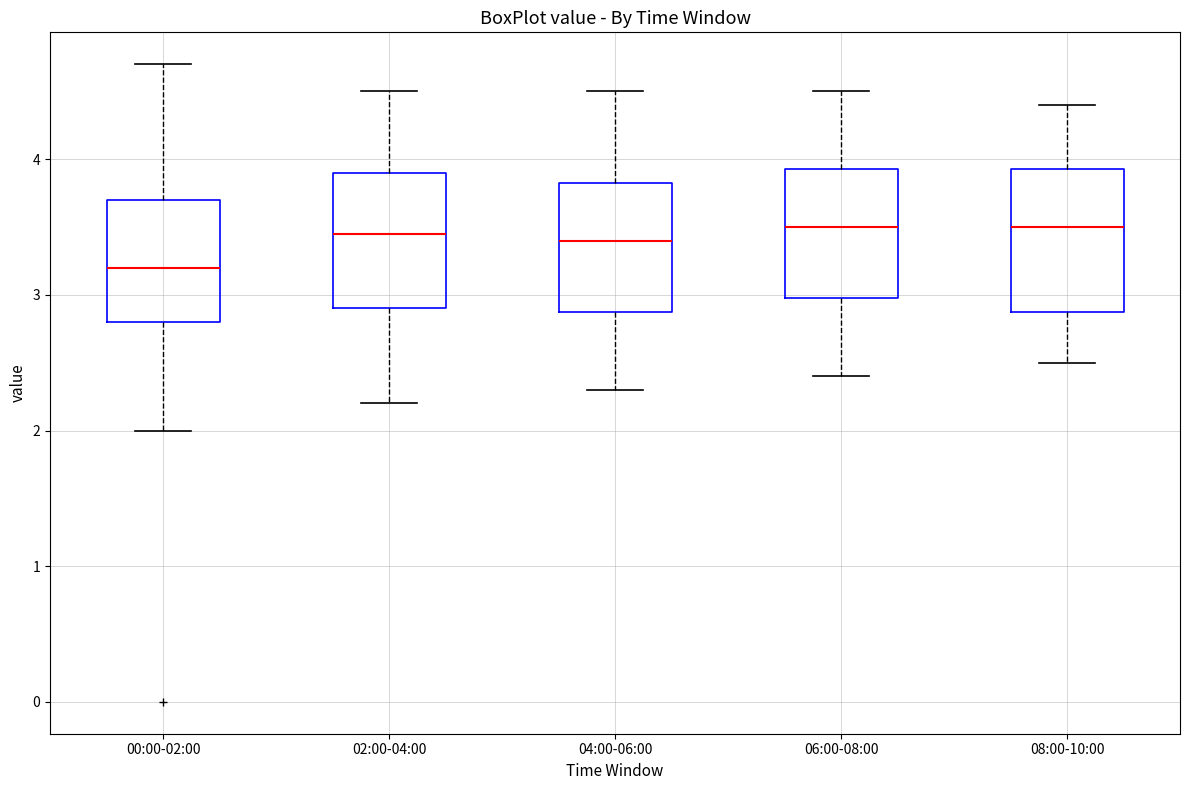

Reading left to right, read every box against the y-axis: the position of its median line, the range the box covers, and the ends of its whiskers. The values are not printed on the chart, so give them approximately, as read against the axis.

00:00-02:00: median 3.2, box 2.8 to 3.7, whiskers 2.0 to 4.7
02:00-04:00: median 3.5, box 2.9 to 3.9, whiskers 2.2 to 4.5
04:00-06:00: median 3.4, box 2.9 to 3.8, whiskers 2.3 to 4.5
06:00-08:00: median 3.5, box 3.0 to 3.9, whiskers 2.4 to 4.5
08:00-10:00: median 3.5, box 2.9 to 3.9, whiskers 2.5 to 4.4